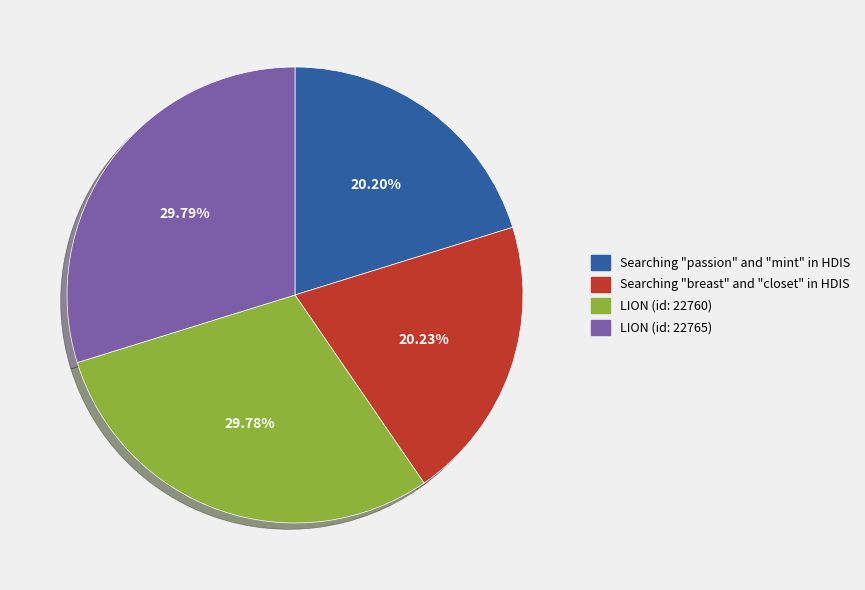

To the nearest percent, what is the average slice percentage?

25%